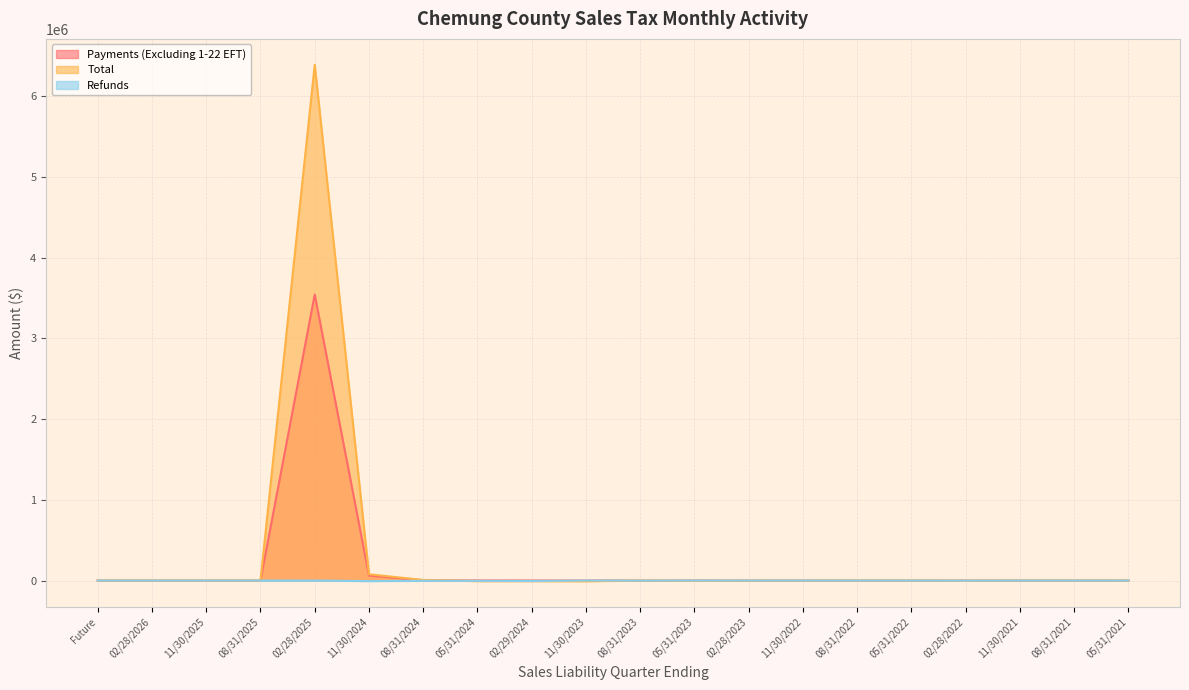

Which series has the largest total across all categories?

Total